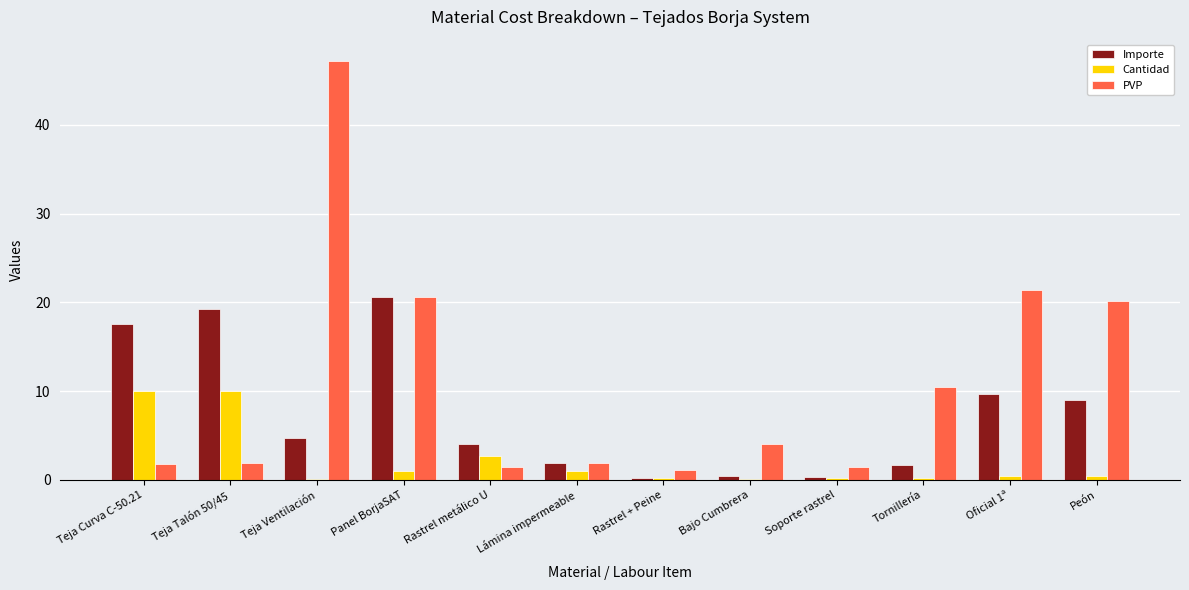

Are the bars horizontal?

No